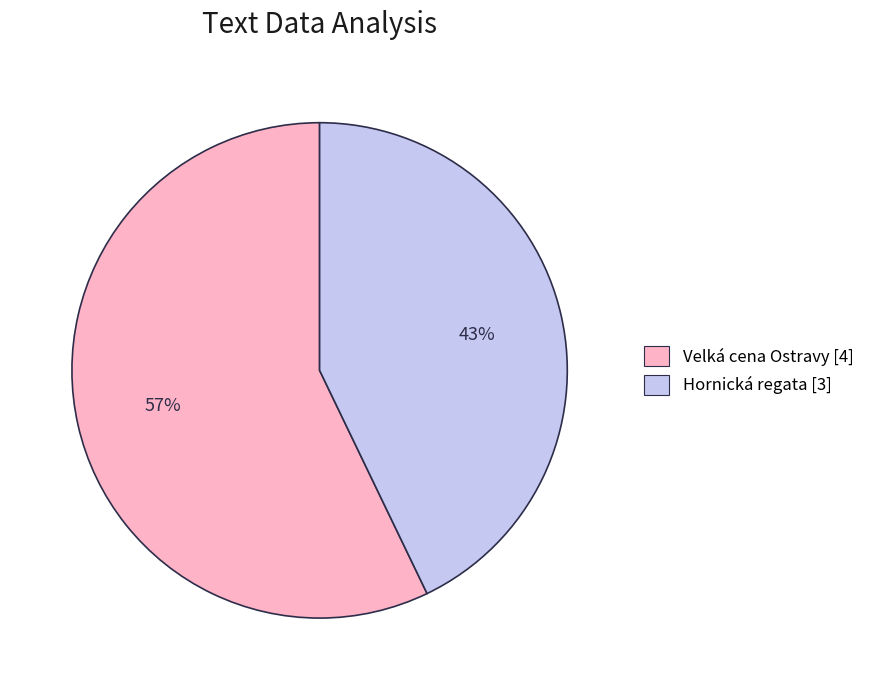

Does any single category account for the majority?

Yes